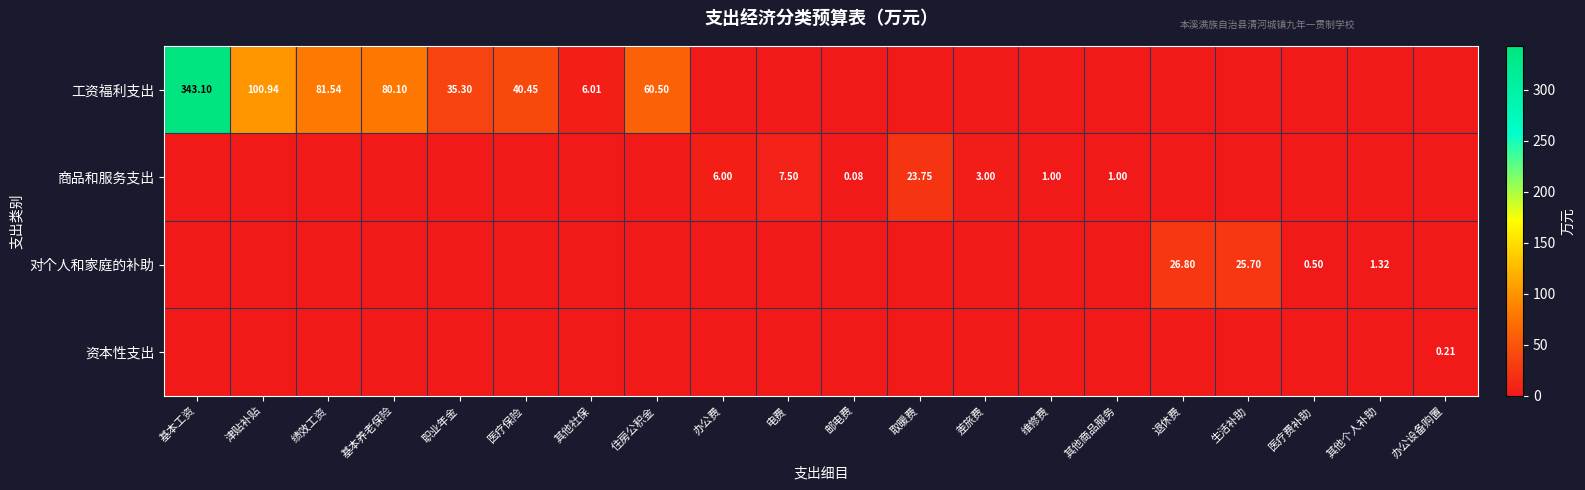

What is the difference between the highest and lowest values at 生活补助?

25.7